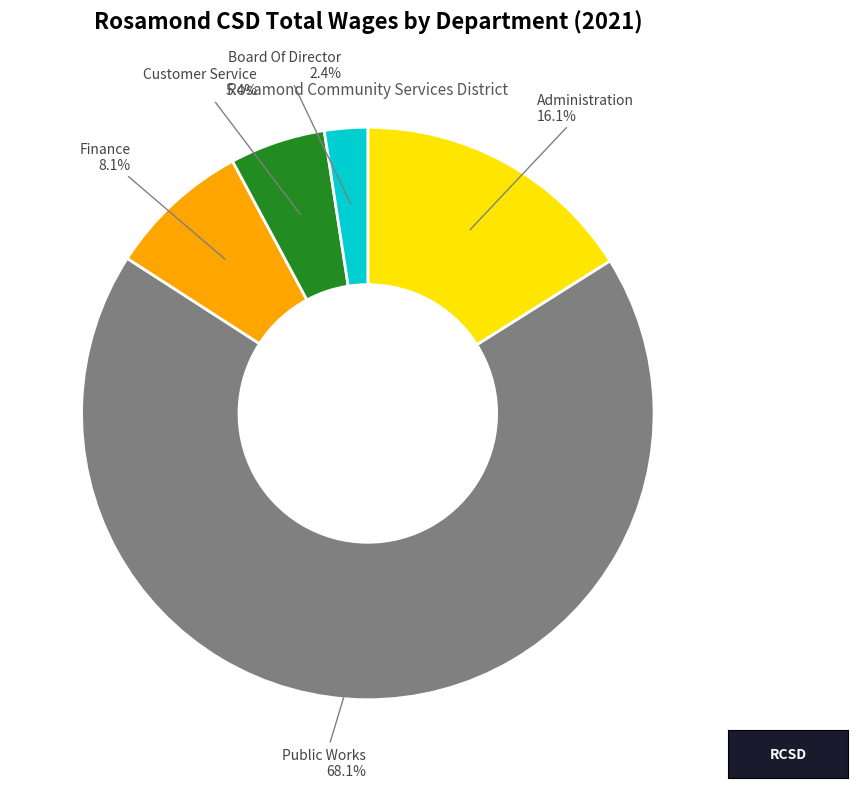

Does any single category account for the majority?

Yes